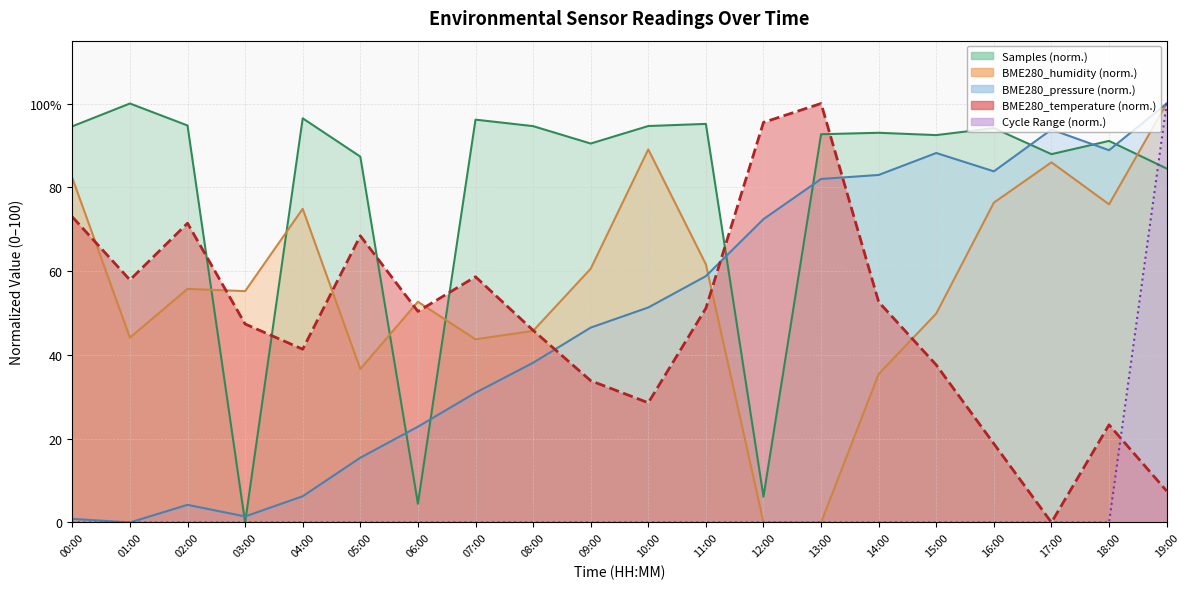

What is the difference between the maximum and minimum values in the BME280_humidity series?

100.0